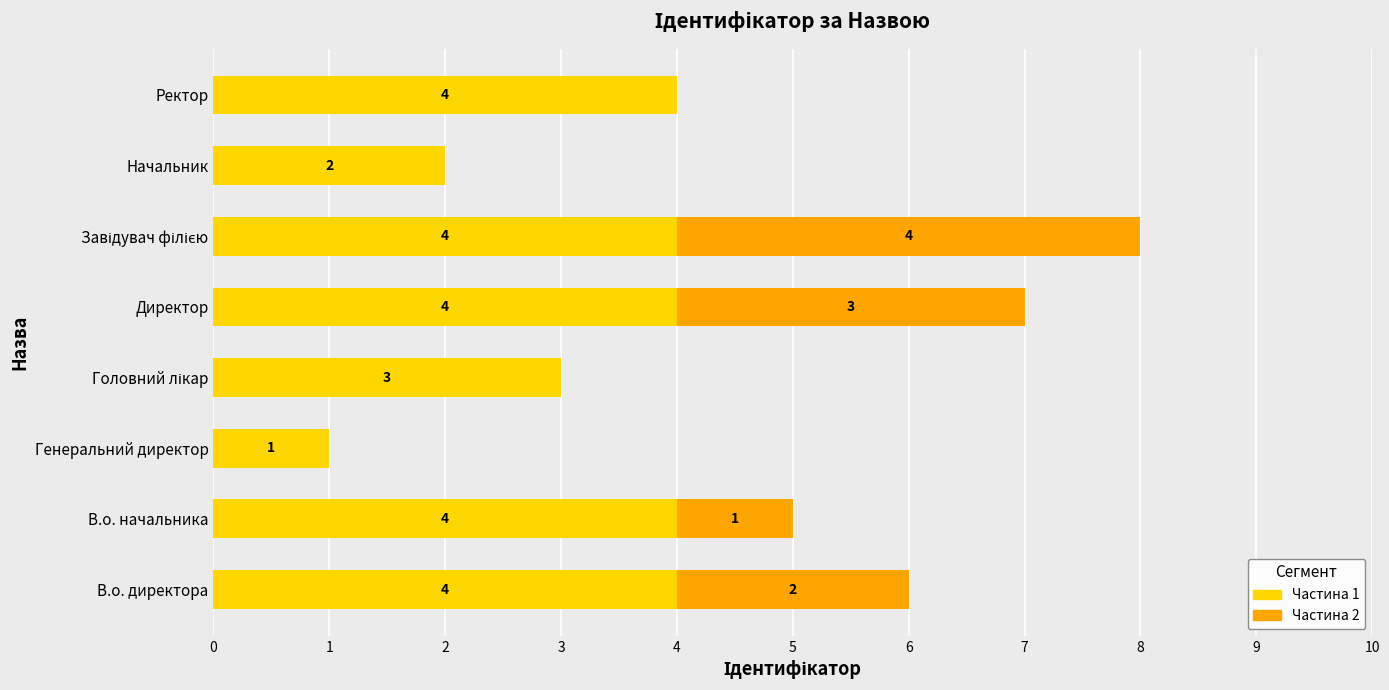

Where is Частина 1 nearest to the value 2?

Начальник